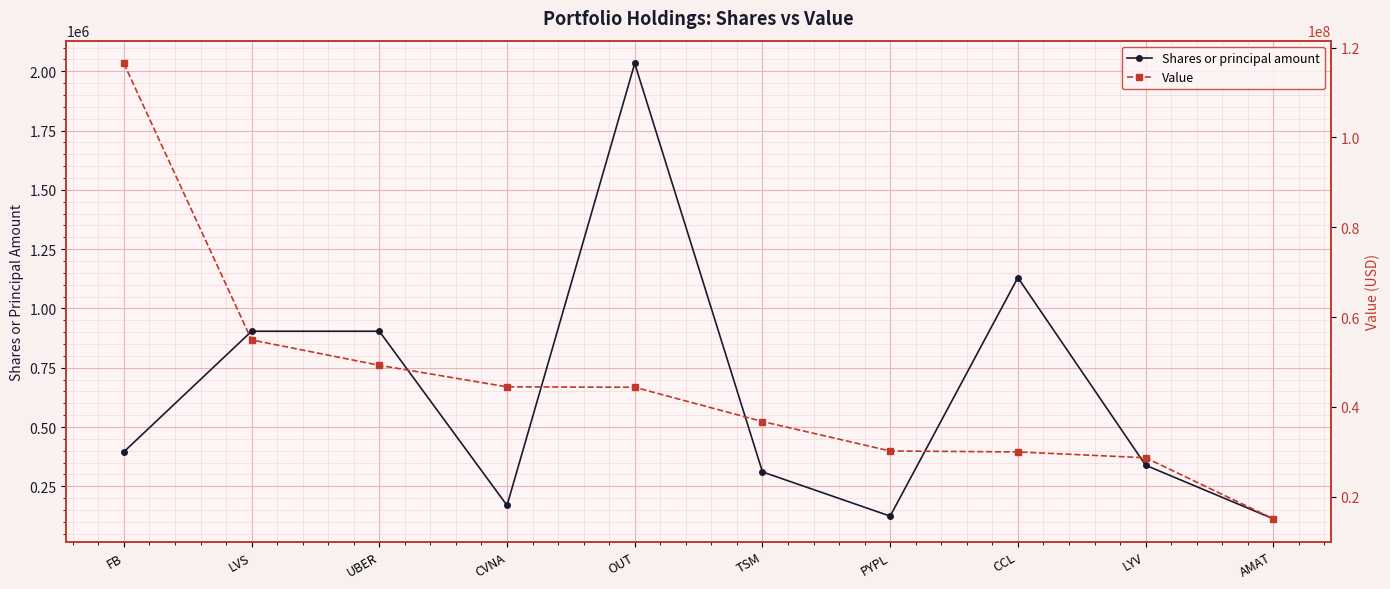

The Value series shows 29990000 at CCL. True or false?

True